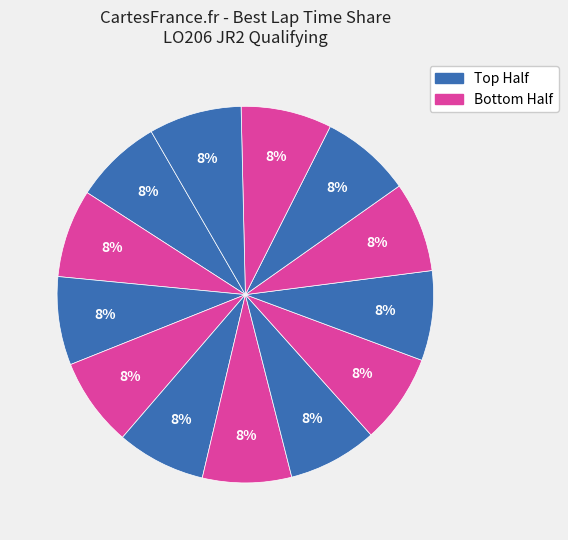

Count the number of slices in the pie.

13